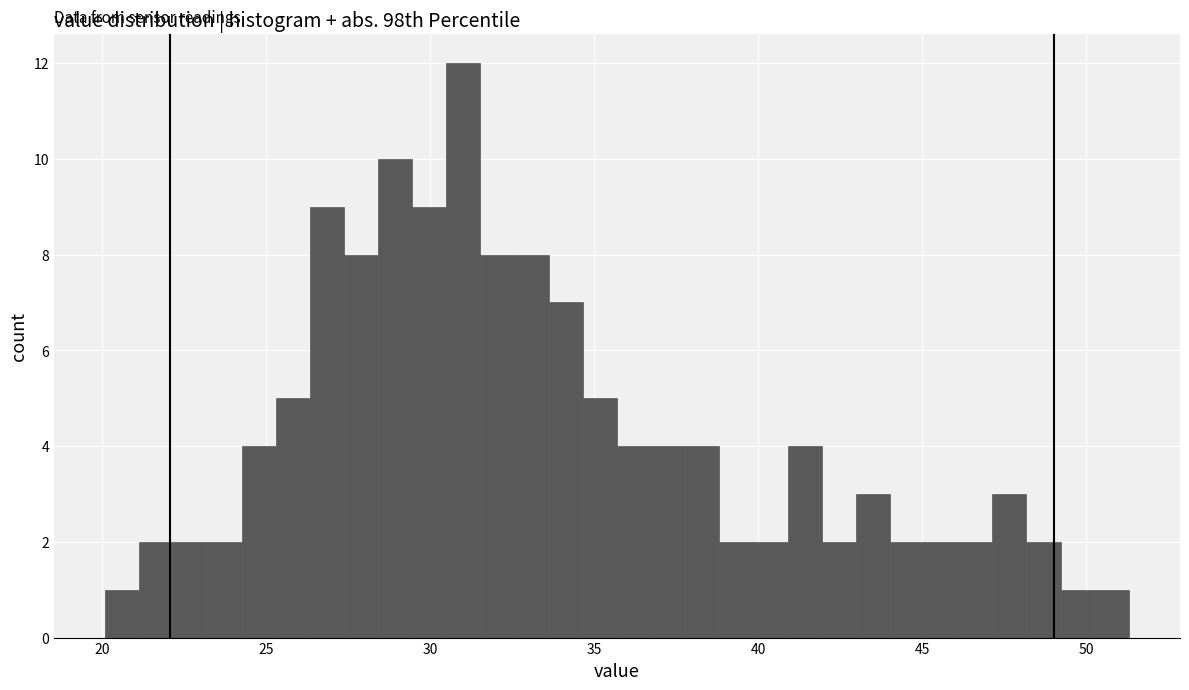

Around what value on the x-axis is the tallest bar? Give the approximate position of its centre, as read against the axis.

31.0